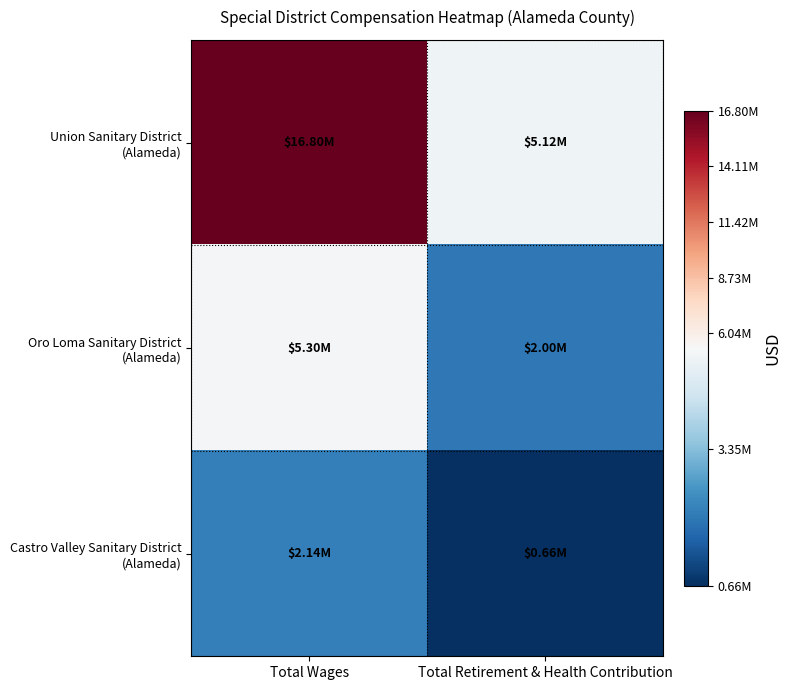

What is the greatest value displayed?

16796525